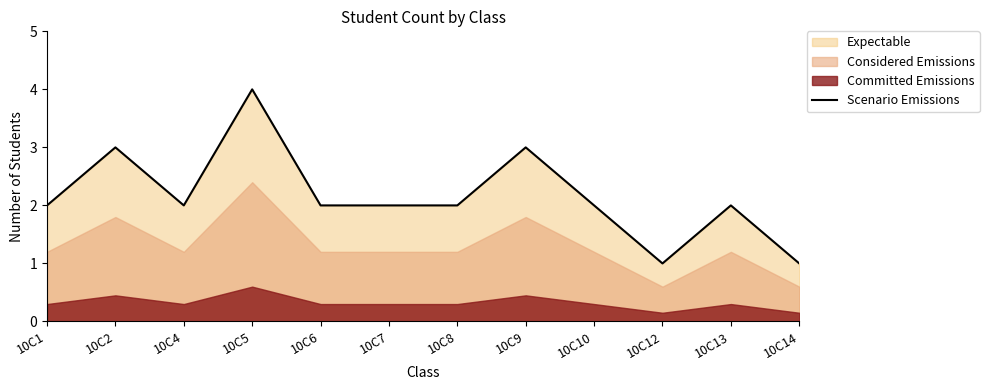

What is the change in value from 10C2 to 10C10?

-1